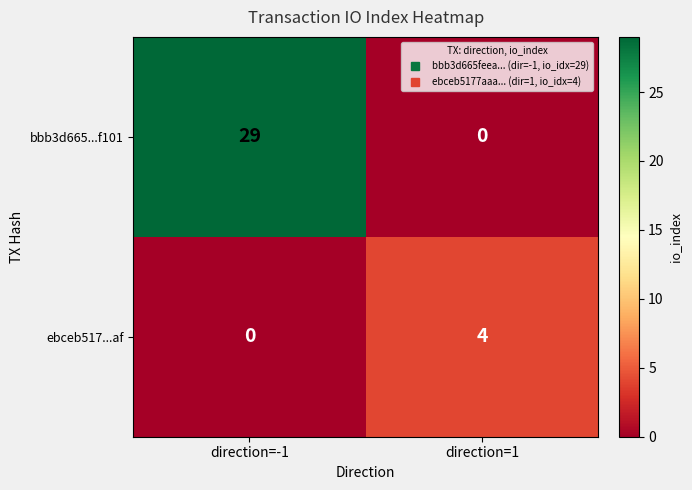

Reading right to left, what are all the values shown in this chart?

bbb3d665...f101: direction=1=0	direction=-1=29
ebceb517...af: direction=1=4	direction=-1=0